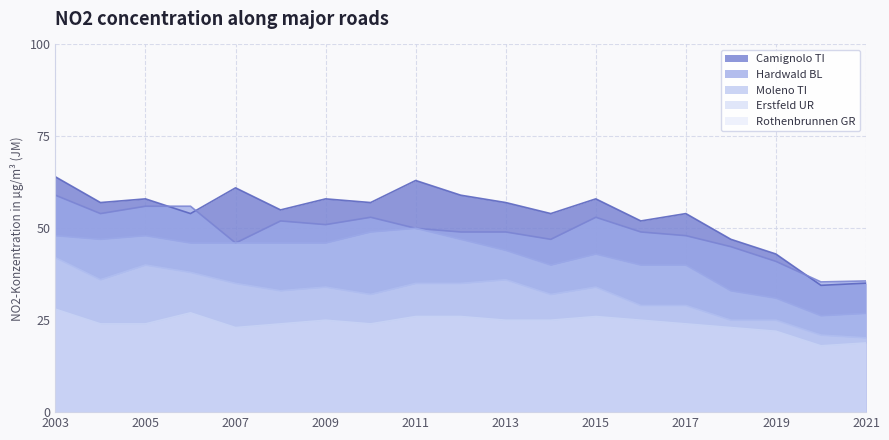

Which has a higher value, 2007 or 2011?

2011